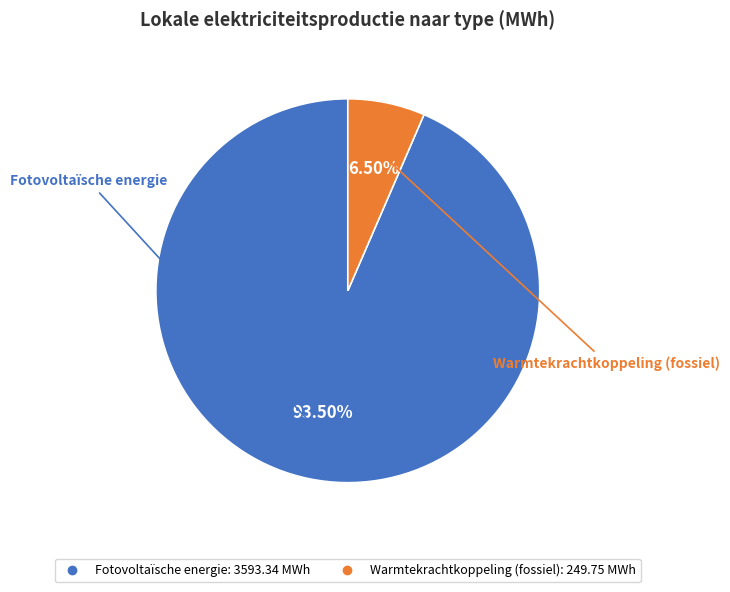

How many slices are in this pie chart?

2